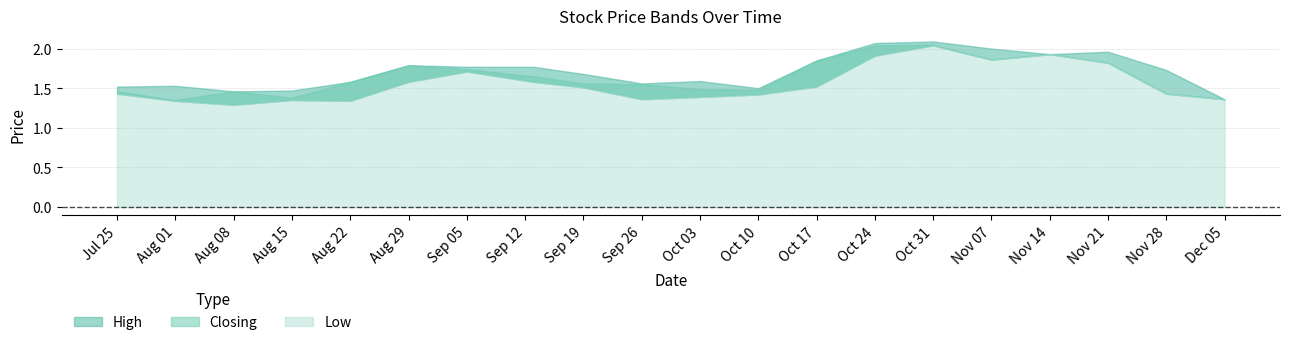

What is the value of the High point at the 13th from the left?

1.8